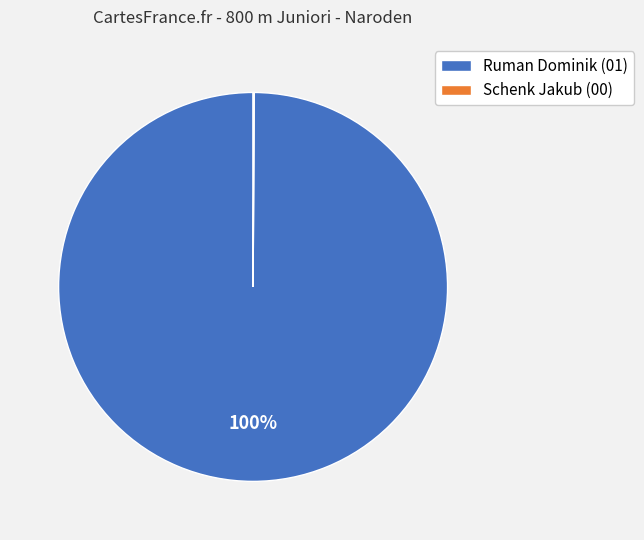

To the nearest percent, what is the difference between the largest and smallest slice percentages?

100%